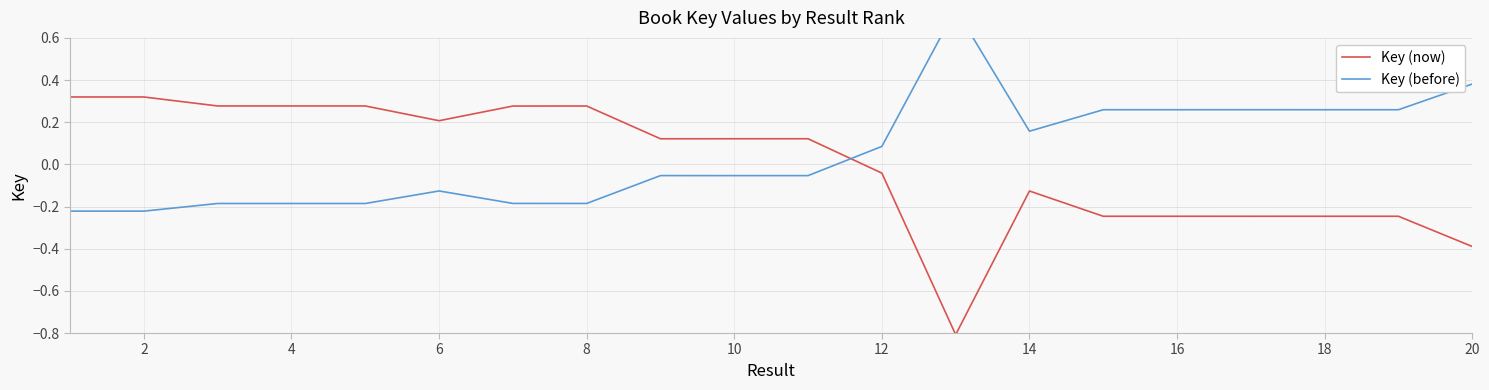

Is it true that Key (now) equals 0.5 at 4?

False